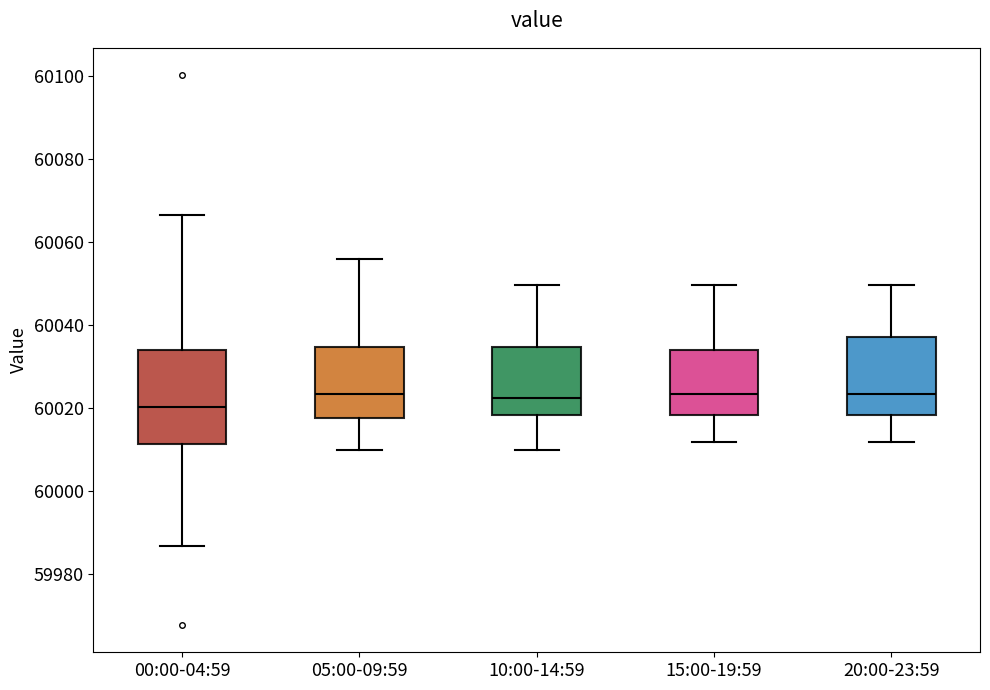

Comparing the boxes themselves (not the whiskers), which one is the tallest?

00:00-04:59